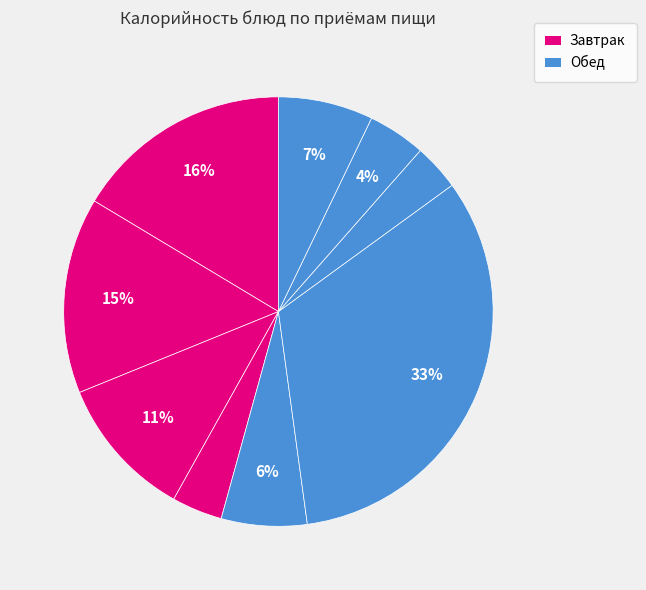

To the nearest percent, what is the difference between the largest and smallest slice percentages?

29%